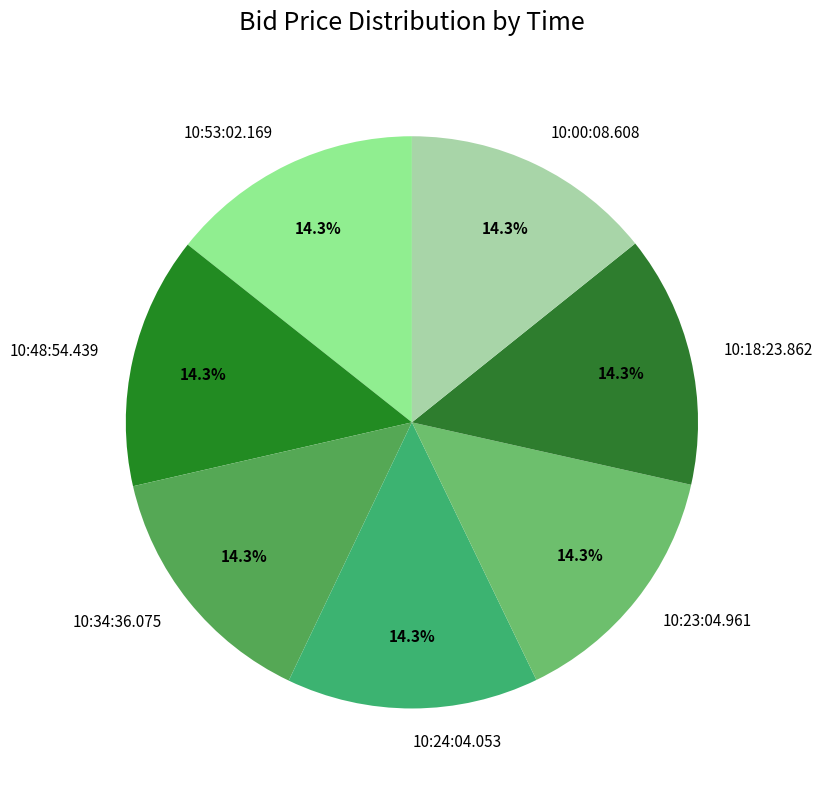

To the nearest percent, what is the average slice percentage?

14%